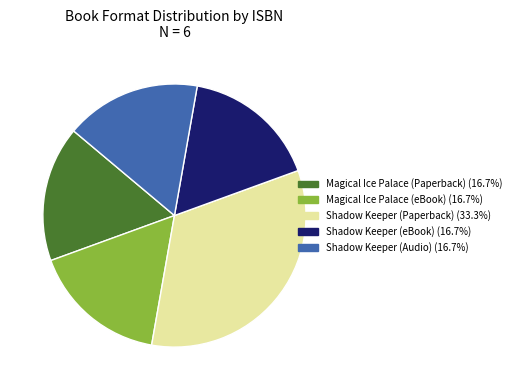

Does any single category account for the majority?

No